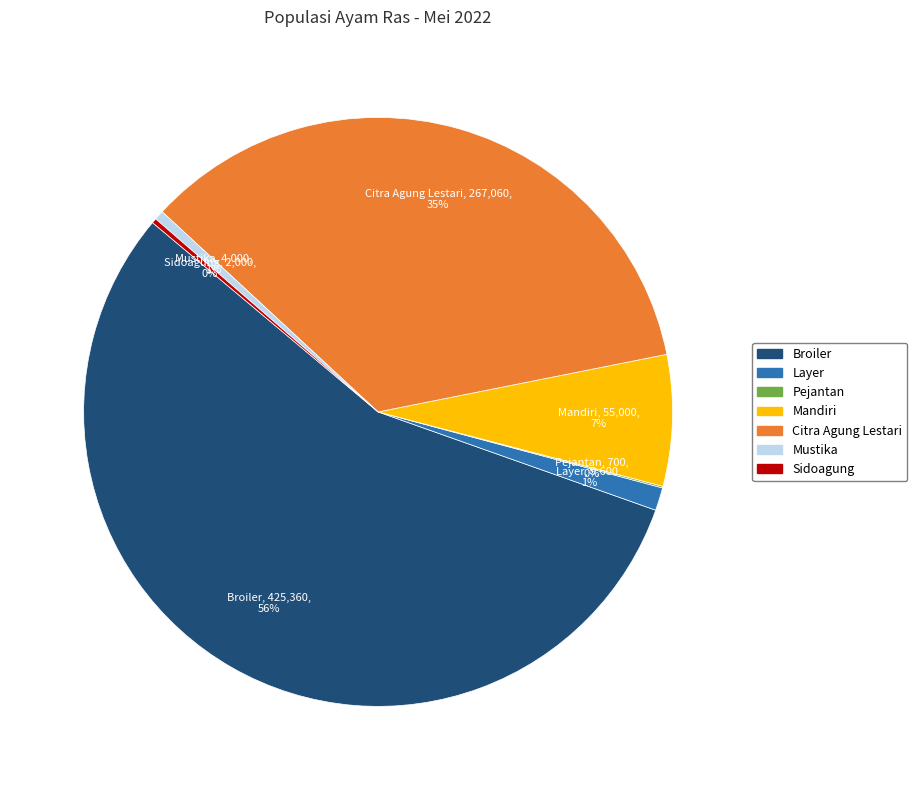

Is there any slice that represents more than half of the pie?

Yes